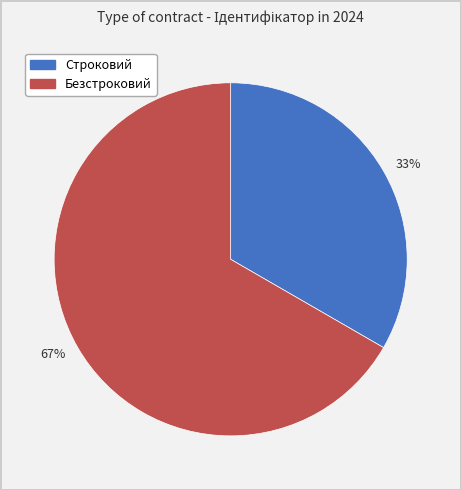

Rank the categories by value from lowest to highest.

33%, 67%